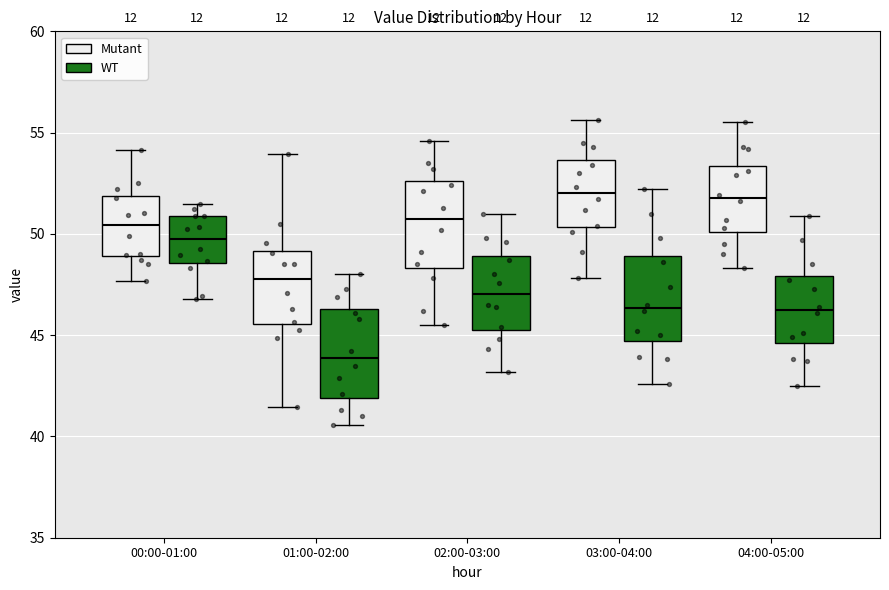

Where does the upper whisker of the box for 04:00-05:00 (WT) end on the y-axis? The values are not printed on the chart, so give them approximately, as read against the axis.

51.0